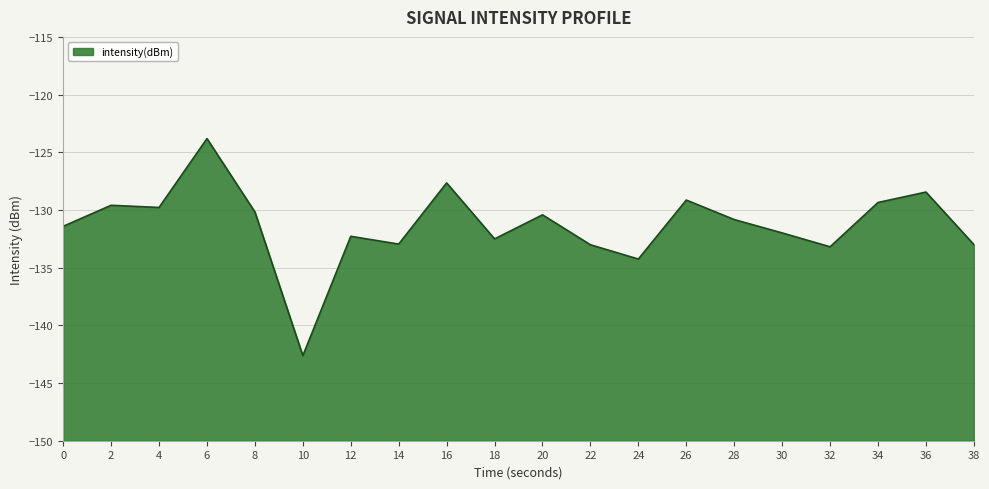

What is the change in value from 20 to 26?

+1.3